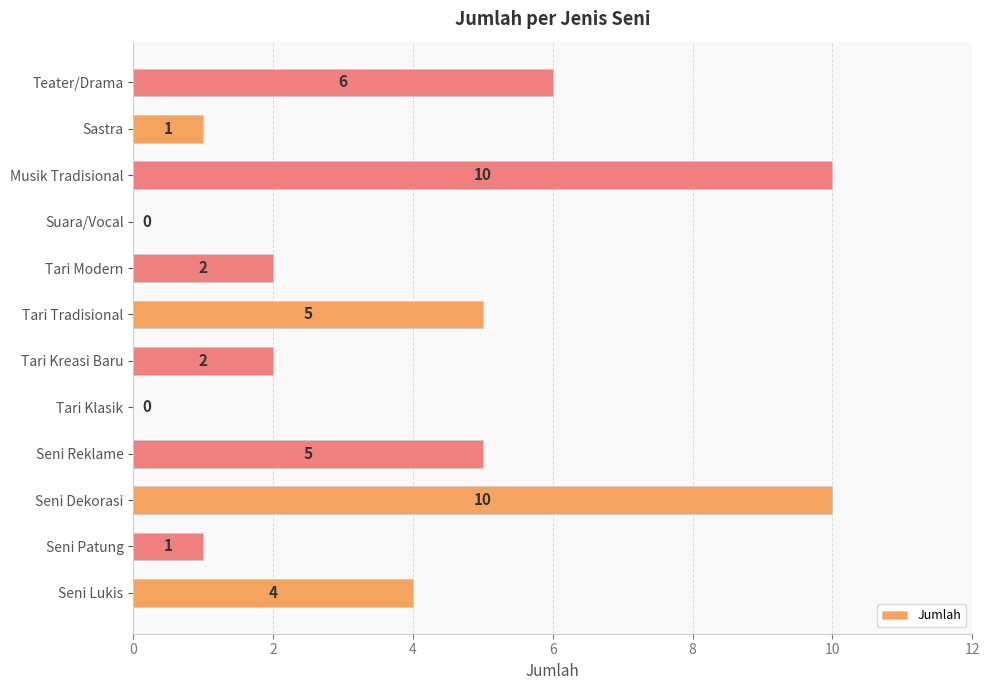

What is the sum of the values at Tari Kreasi Baru and Tari Modern?

4